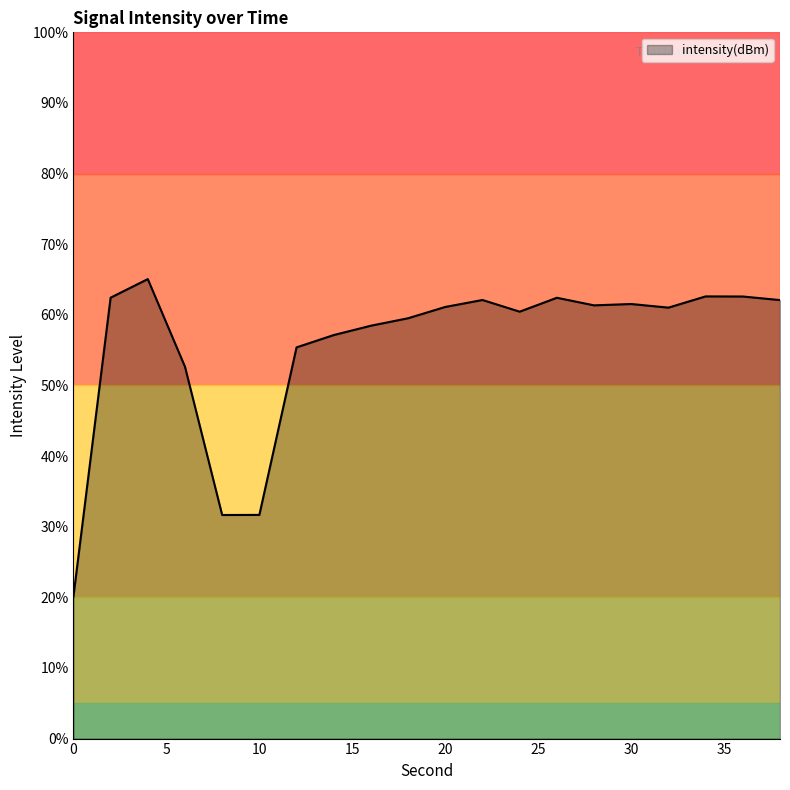

What is the difference between the maximum and minimum values?

45.0